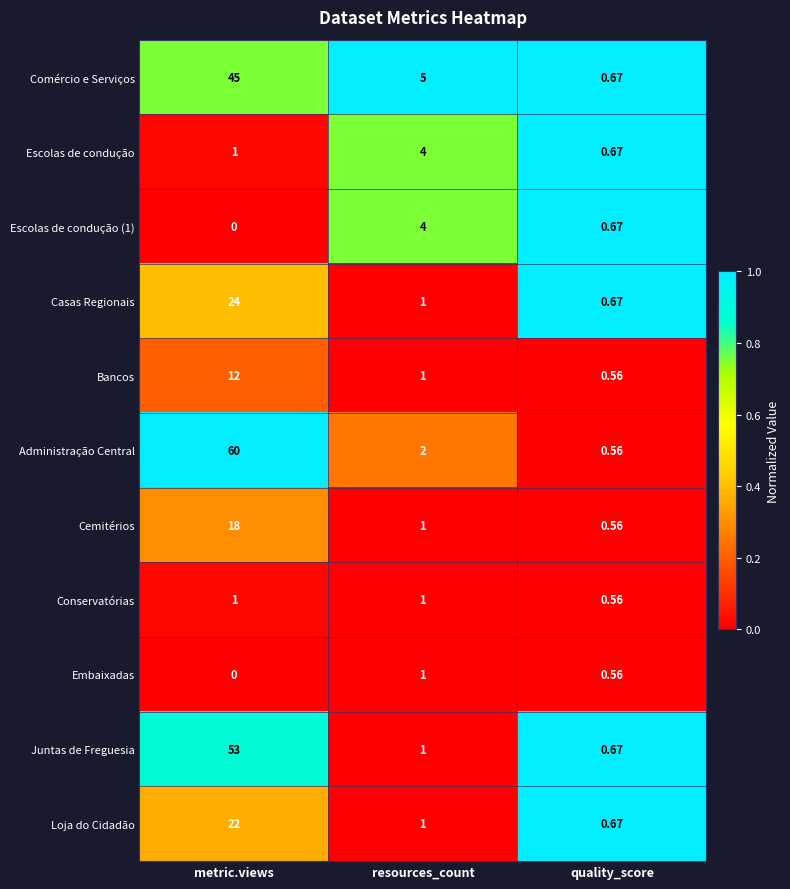

List the labels in order of Embaixadas value, largest first.

resources_count, quality_score, metric.views